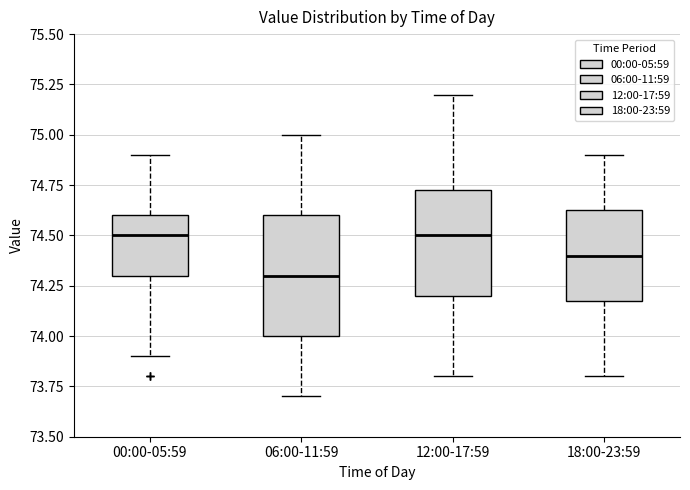

Reading left to right, read every box against the y-axis: the position of its median line, the range the box covers, and the ends of its whiskers. The values are not printed on the chart, so give them approximately, as read against the axis.

00:00-05:59: median 74.50, box 74.30 to 74.60, whiskers 73.90 to 74.90
06:00-11:59: median 74.30, box 74.00 to 74.60, whiskers 73.70 to 75.00
12:00-17:59: median 74.50, box 74.20 to 74.75, whiskers 73.80 to 75.20
18:00-23:59: median 74.40, box 74.20 to 74.65, whiskers 73.80 to 74.90